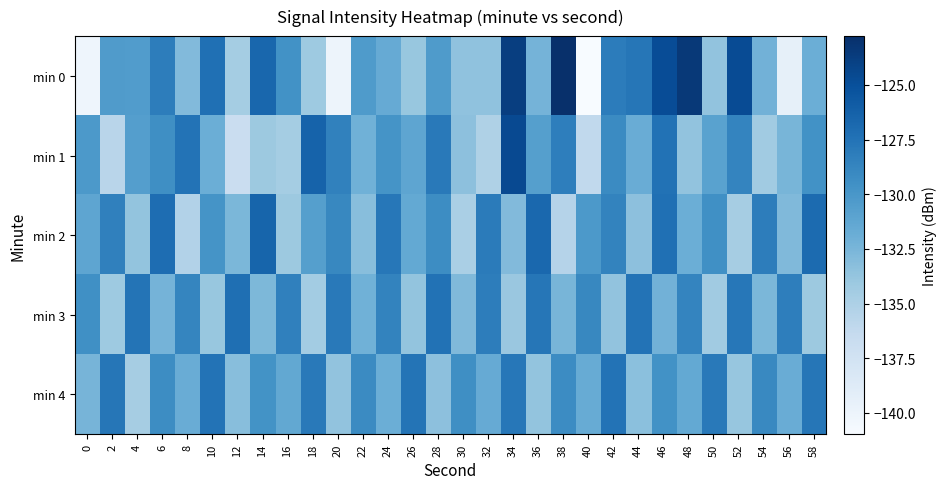

Which category has the highest value across all series?

38